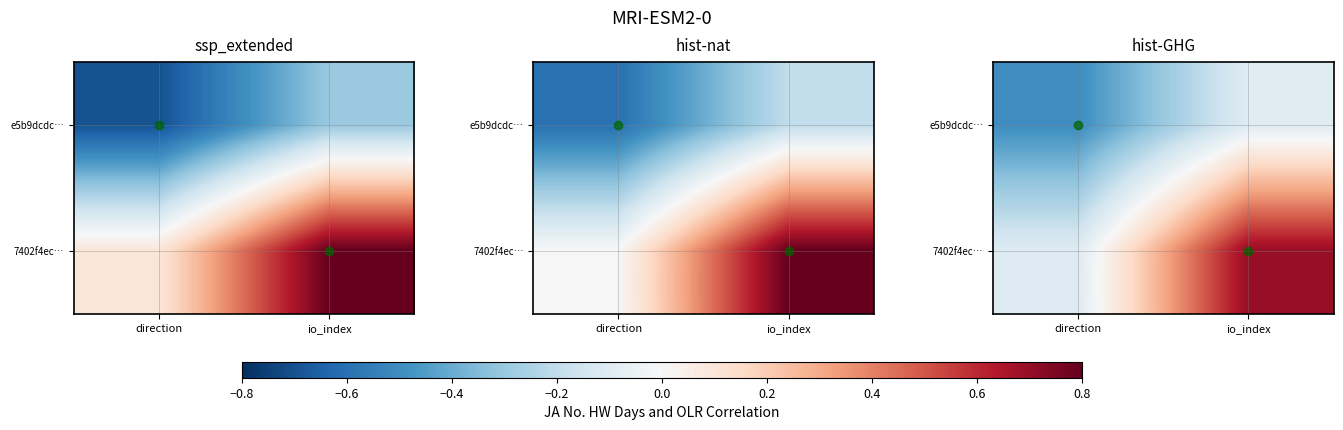

Between direction and io_index, which is larger?

io_index